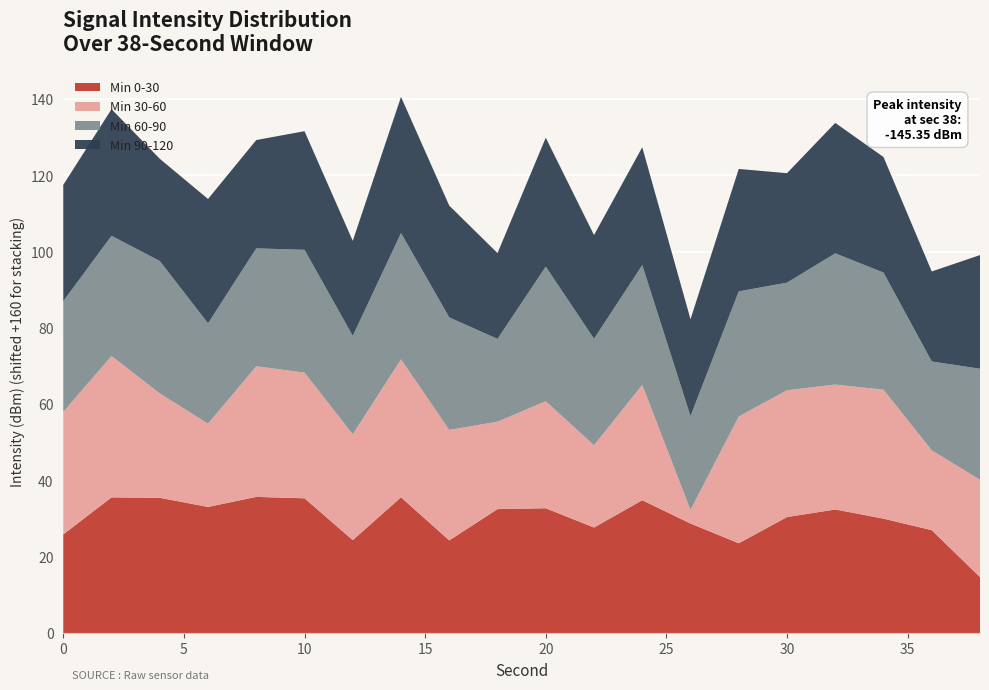

Reading left to right, list all the values displayed in this chart.

Min 0-30: 0=-134.2	2=-124.4	4=-124.6	6=-127.0	8=-124.3	10=-124.7	12=-135.7	14=-124.4	16=-135.7	18=-127.5	20=-127.3	22=-132.4	24=-125.2	26=-131.3	28=-136.5	30=-129.6	32=-127.6	34=-130.0	36=-133.0	38=-145.4
Min 30-60: 0=-127.9	2=-122.9	4=-132.6	6=-138.2	8=-125.7	10=-127.1	12=-132.3	14=-123.8	16=-131.0	18=-137.1	20=-132.0	22=-138.4	24=-129.8	26=-156.4	28=-126.8	30=-126.8	32=-127.3	34=-126.2	36=-139.1	38=-134.5
Min 60-90: 0=-131.0	2=-128.5	4=-125.3	6=-133.7	8=-129.1	10=-127.8	12=-134.2	14=-126.9	16=-130.5	18=-138.3	20=-124.7	22=-132.1	24=-128.6	26=-135.4	28=-127.2	30=-131.8	32=-125.6	34=-129.3	36=-136.7	38=-130.9
Min 90-120: 0=-129.5	2=-126.8	4=-133.2	6=-127.4	8=-131.6	10=-128.9	12=-135.1	14=-124.3	16=-130.7	18=-137.5	20=-126.2	22=-132.8	24=-129.1	26=-134.6	28=-127.9	30=-131.3	32=-125.8	34=-129.7	36=-136.4	38=-130.2